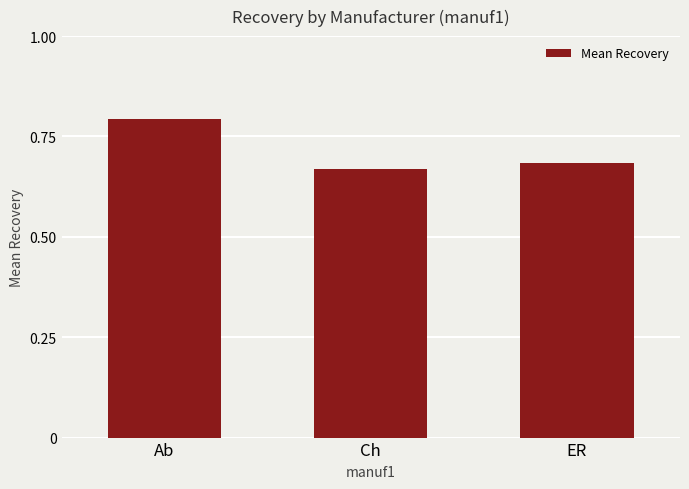

What is the label of the 3rd bar from the right?

Ab